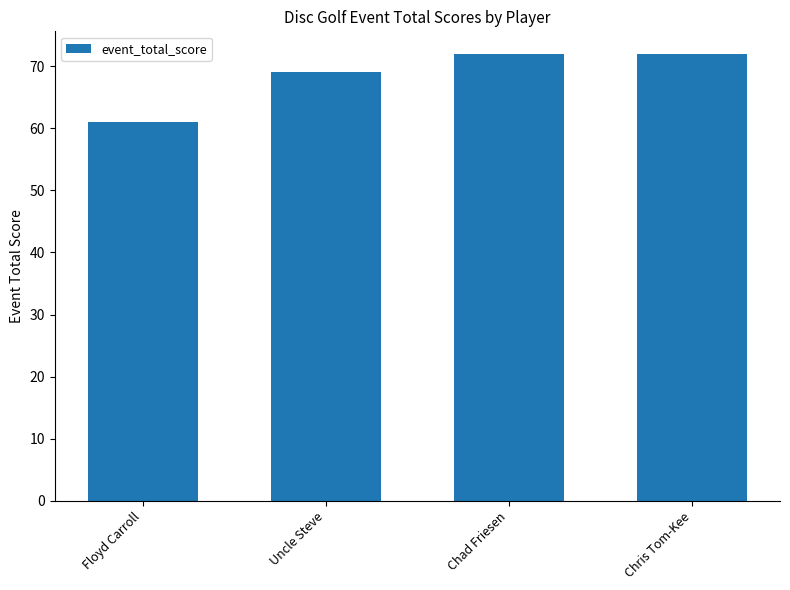

What is the minimum value shown in the chart?

61